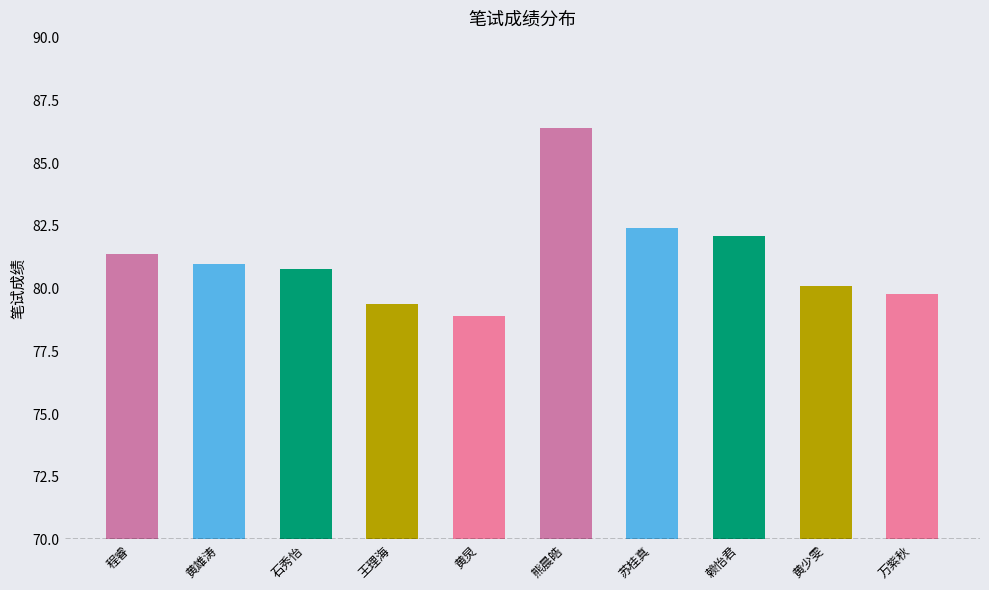

Rank the categories by value from highest to lowest.

熊晨皓, 苏桂真, 赖怡君, 程睿, 黄雄涛, 石秀怡, 黄少雯, 万紫秋, 王理海, 黄炅